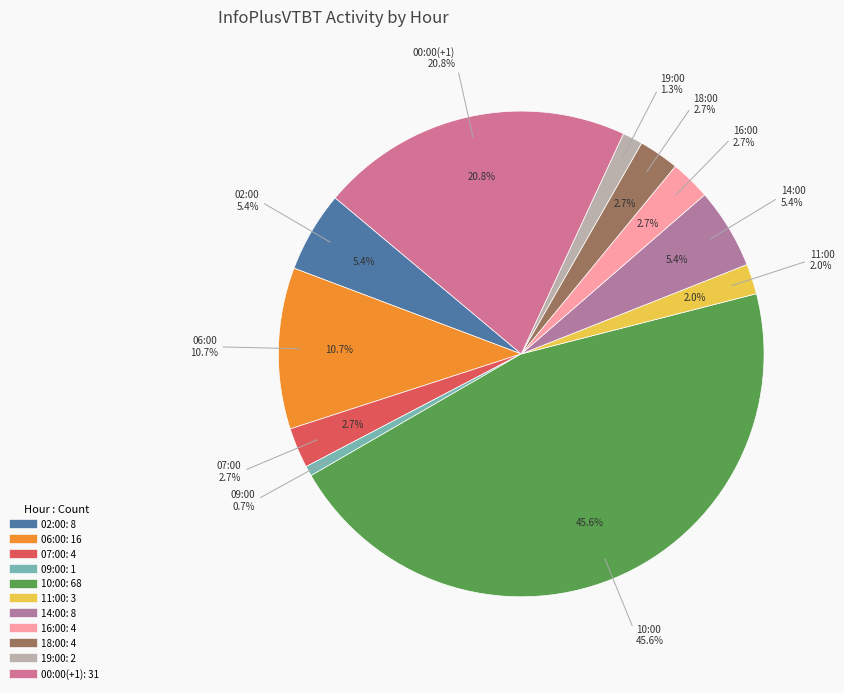

Which category has the biggest portion of the pie?

10:00